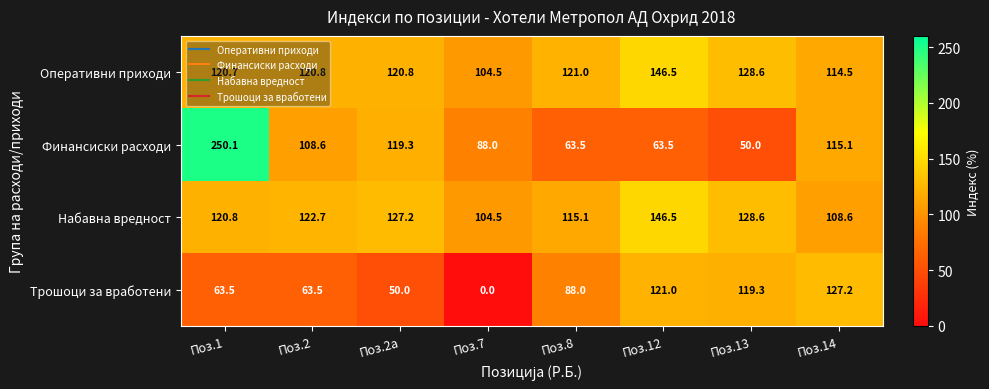

Which series has the largest total across all categories?

Оперативни приходи